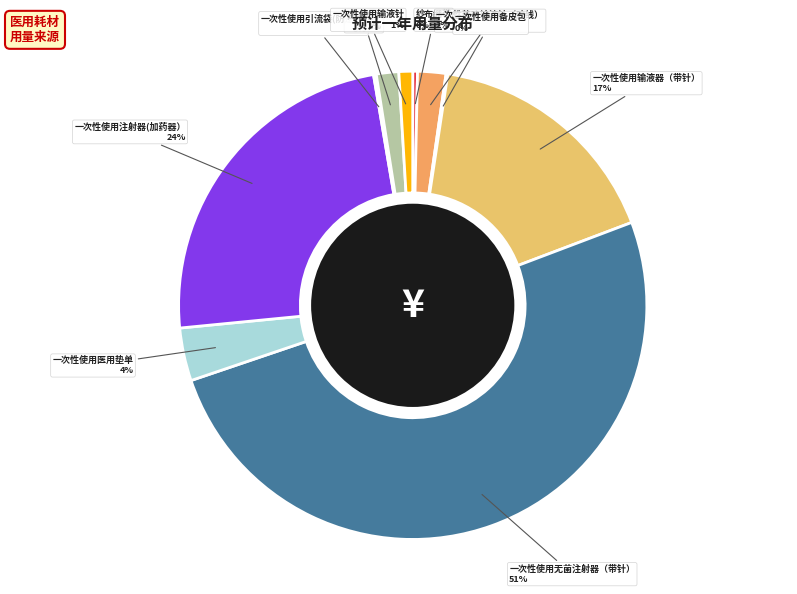

To the nearest percent, what percentage of the pie is 一次性使用医用垫单?

4%